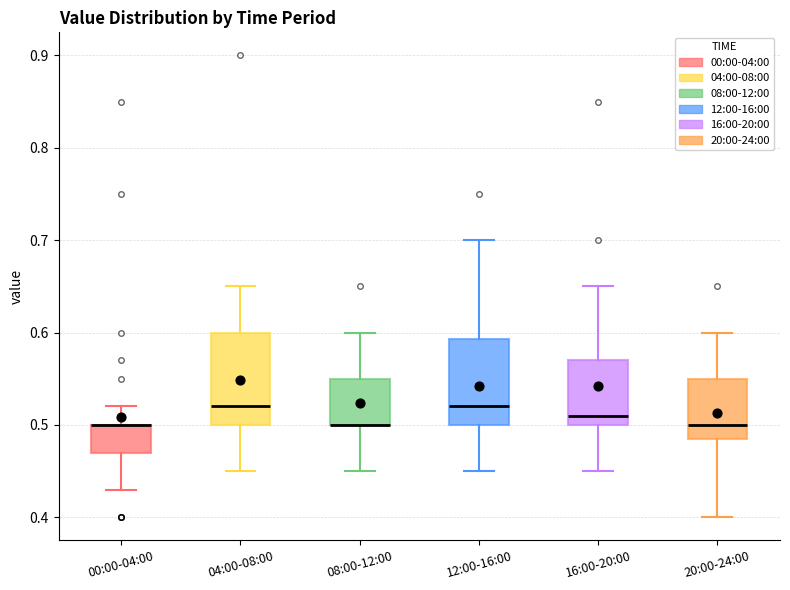

Reading left to right, read every box against the y-axis: the position of its median line, the range the box covers, and the ends of its whiskers. The values are not printed on the chart, so give them approximately, as read against the axis.

00:00-04:00: median 0.50 (drawn on the box's upper edge), box 0.47 to 0.50, whiskers 0.43 to 0.52
04:00-08:00: median 0.52, box 0.50 to 0.60, whiskers 0.45 to 0.65
08:00-12:00: median 0.50 (drawn on the box's lower edge), box 0.50 to 0.55, whiskers 0.45 to 0.60
12:00-16:00: median 0.52, box 0.50 to 0.59, whiskers 0.45 to 0.70
16:00-20:00: median 0.51, box 0.50 to 0.57, whiskers 0.45 to 0.65
20:00-24:00: median 0.50, box 0.49 to 0.55, whiskers 0.40 to 0.60